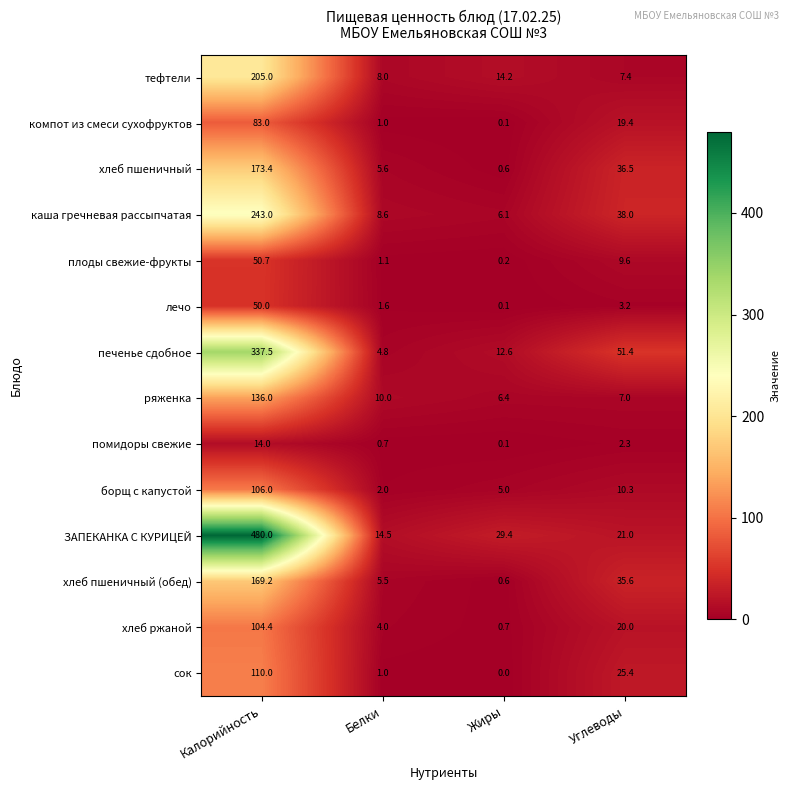

What is the average value of the компот из смеси сухофруктов series?

25.9